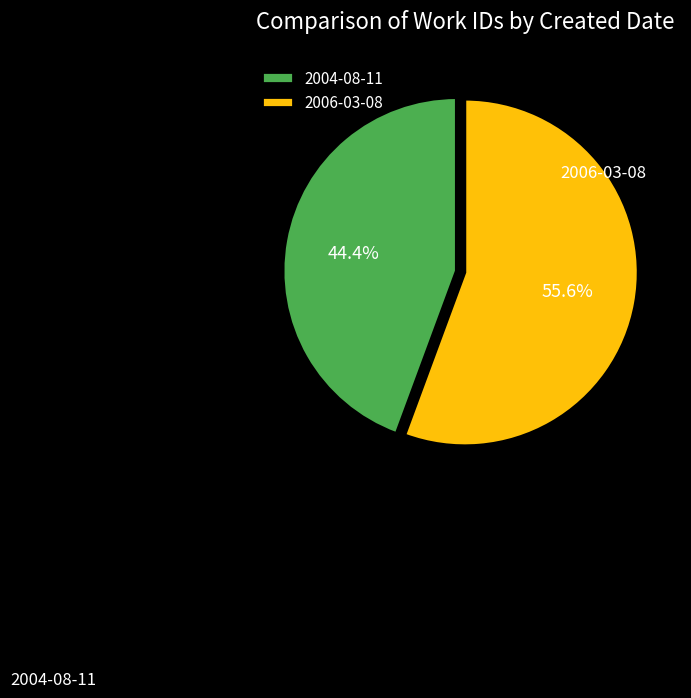

The 2006-03-08 slice represents 43% of the pie. True or false?

False